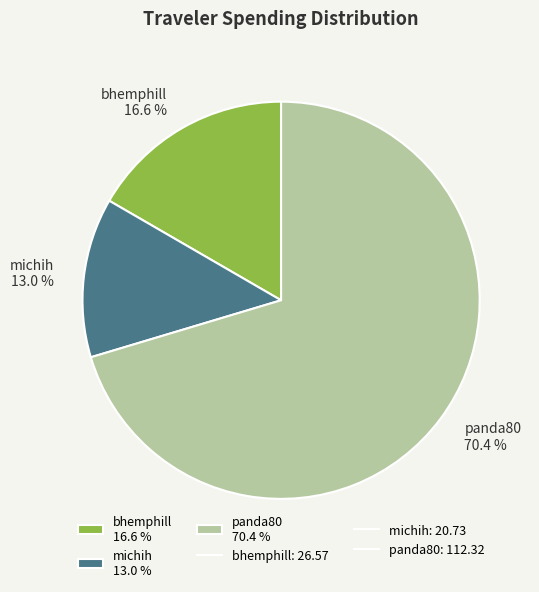

What is the ratio of the value at panda80 to the value at bhemphill?

4.2